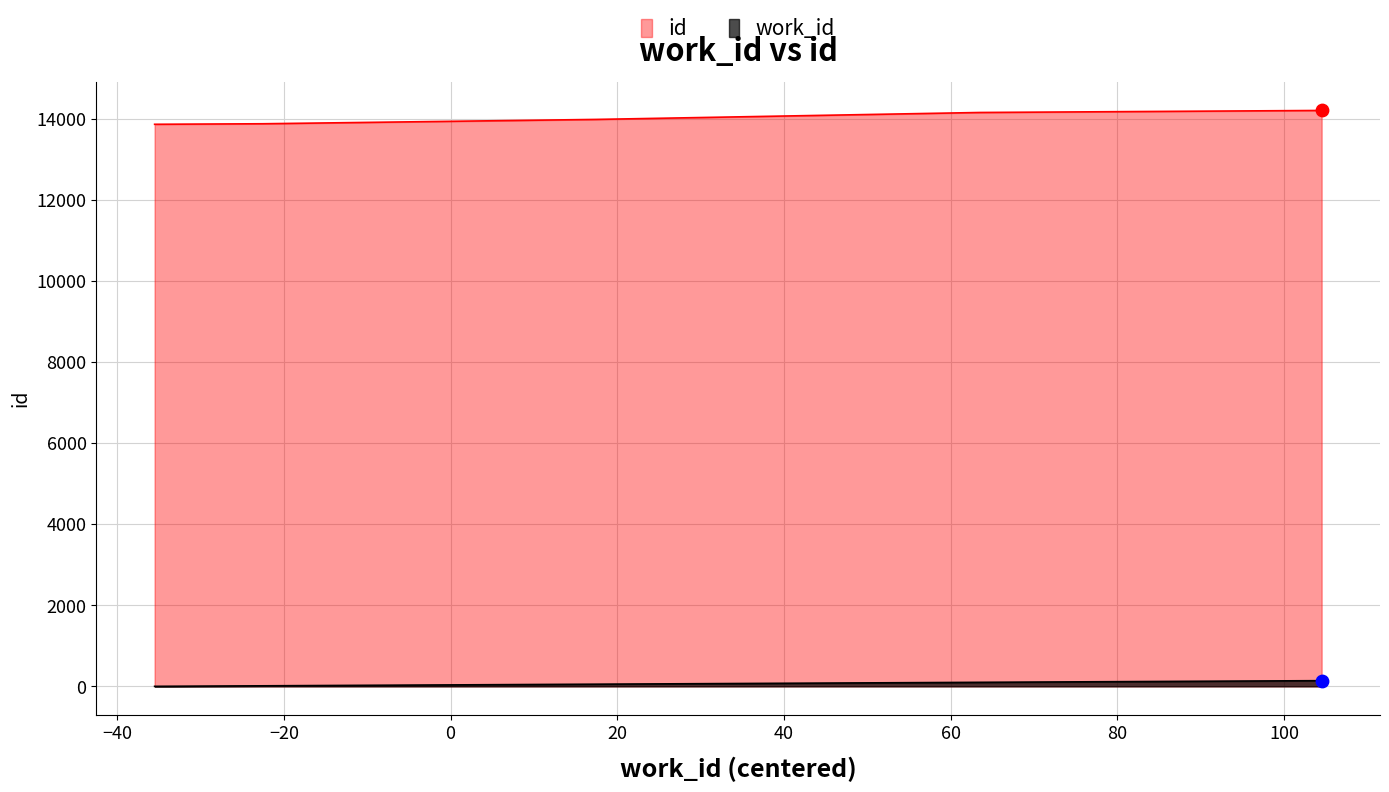

What are all the series names shown in the legend?

id, work_id